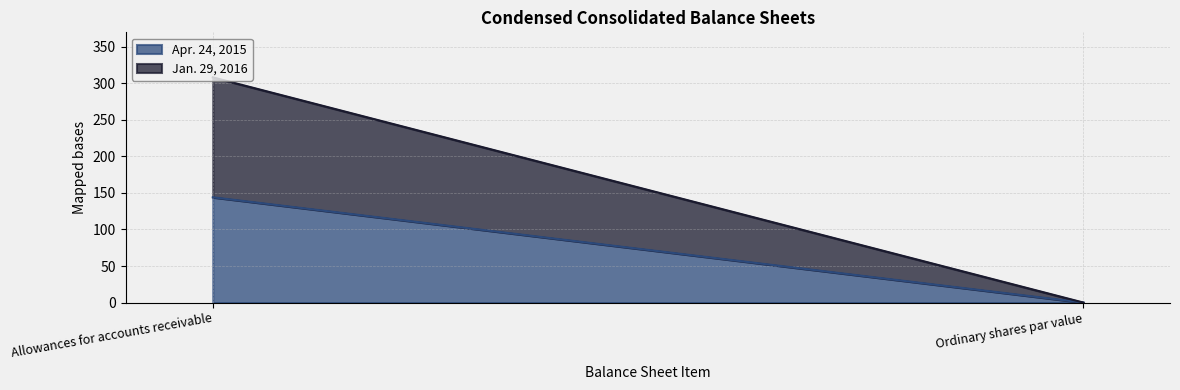

What is the sum of all Apr. 24, 2015 values?

144.0